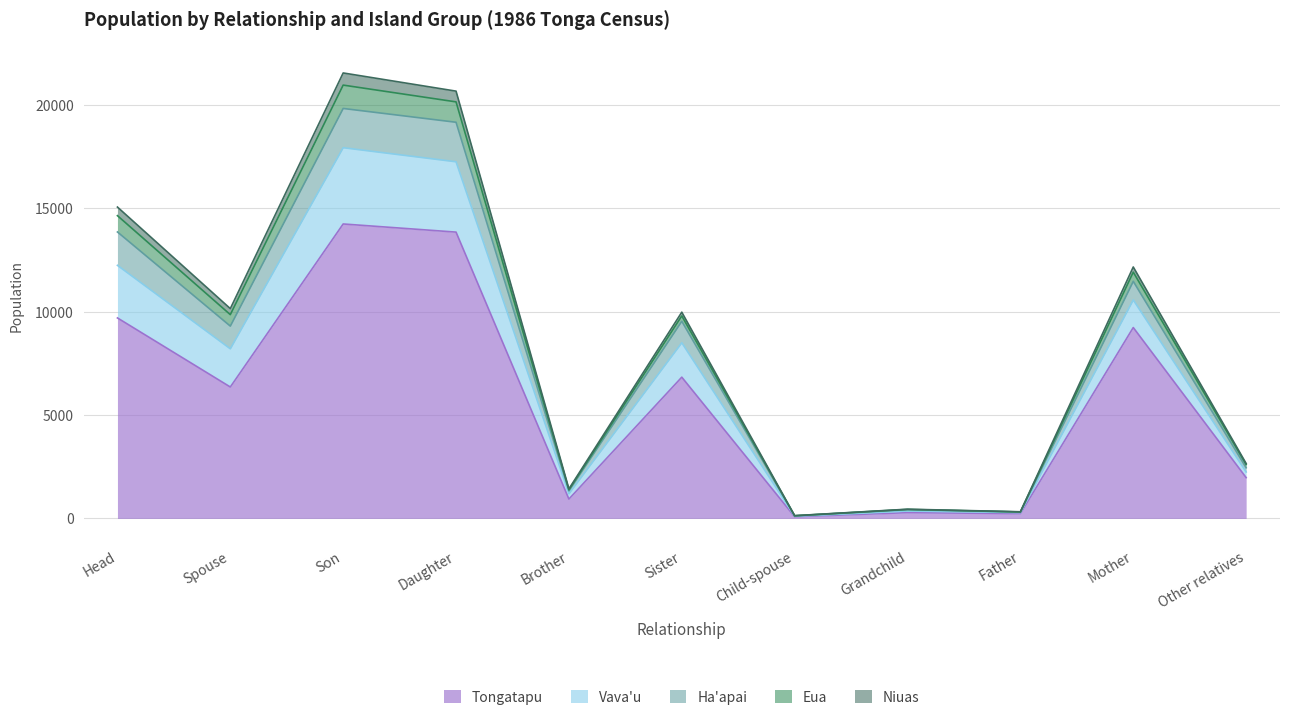

What is the highest value of the Tongatapu series?

14251